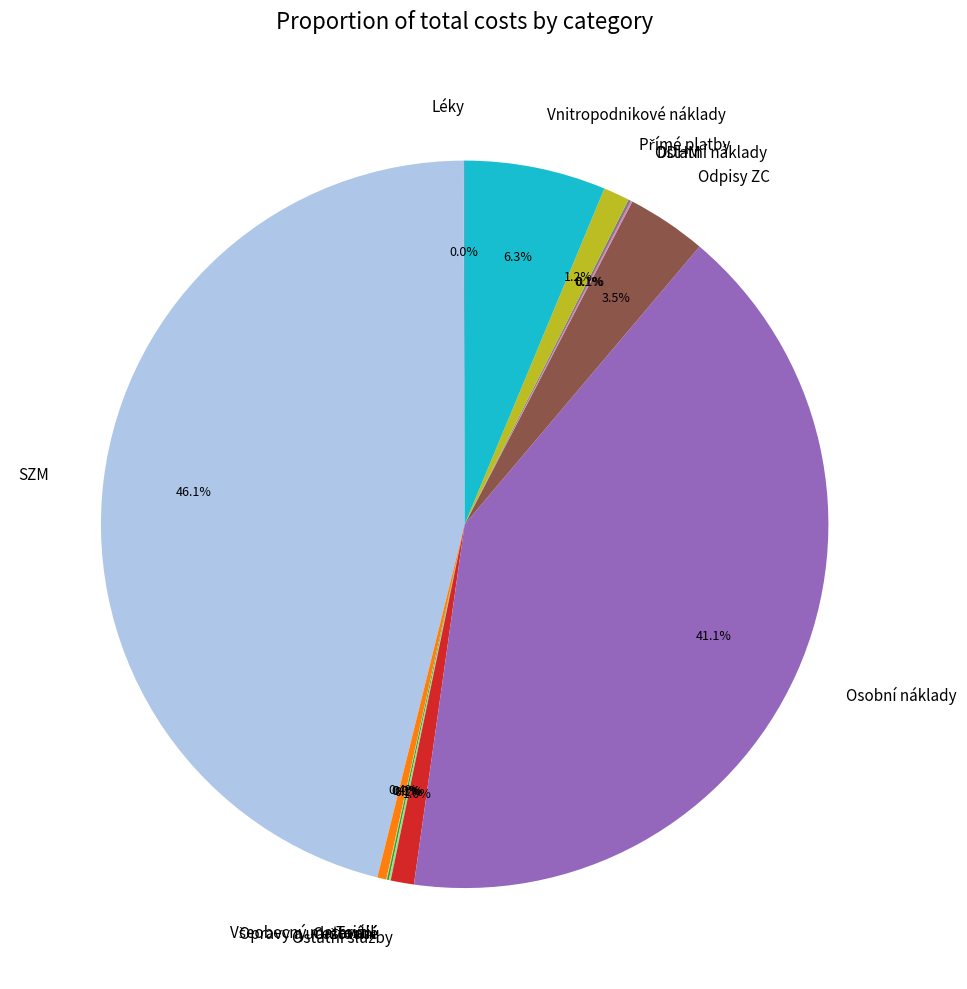

Is there any slice that represents more than half of the pie?

No